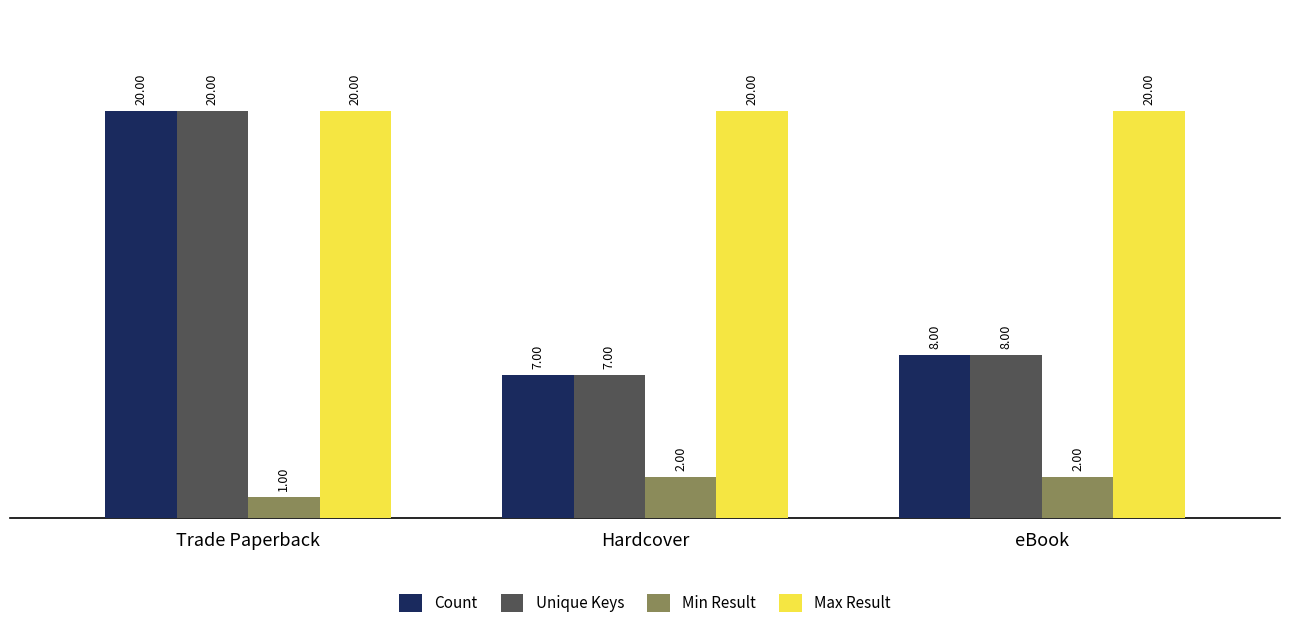

What is the value of the Unique Keys bar at the 1st from the left?

20